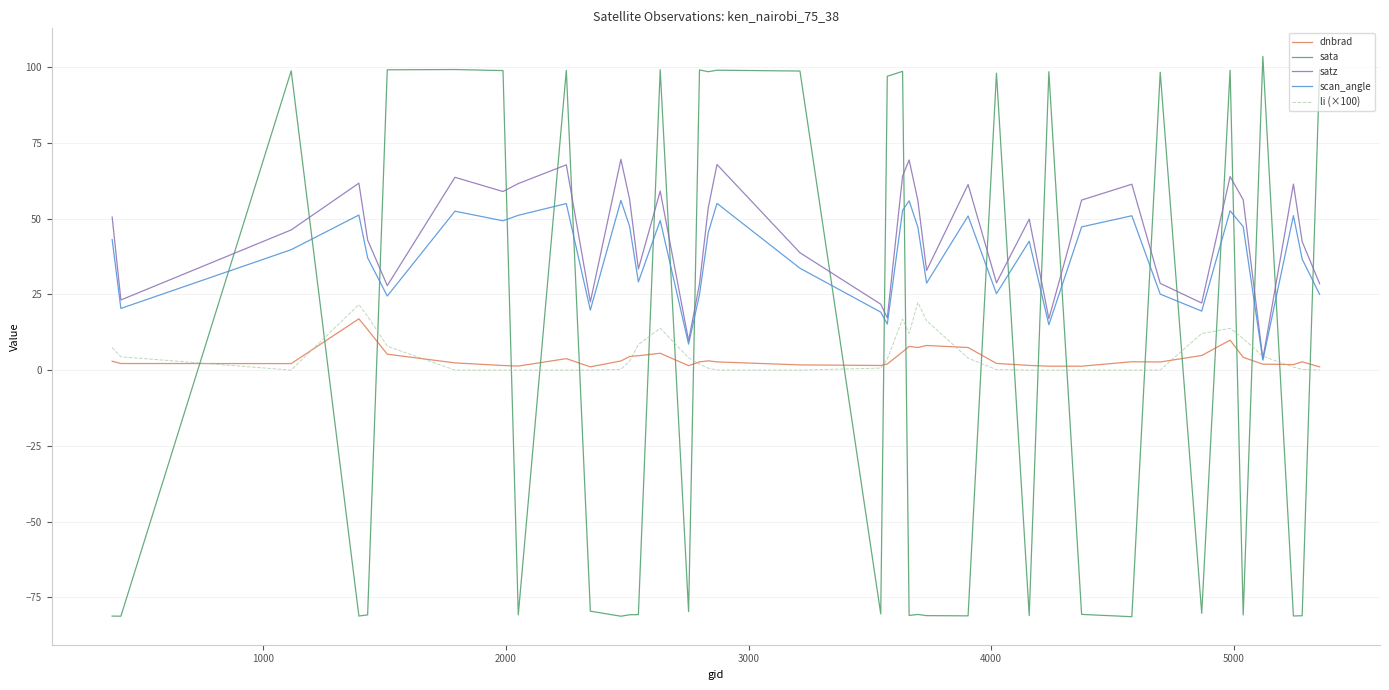

Which series has the largest range (max minus min)?

sata